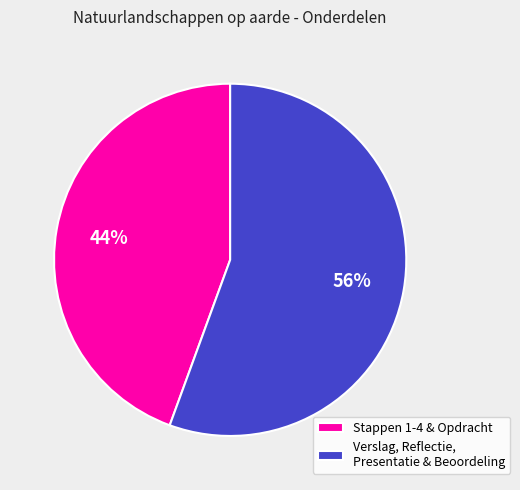

Approximately how many times larger is the value at Stappen 1-4 & Opdracht compared to Verslag, Reflectie, Presentatie & Beoordeling?

0.8